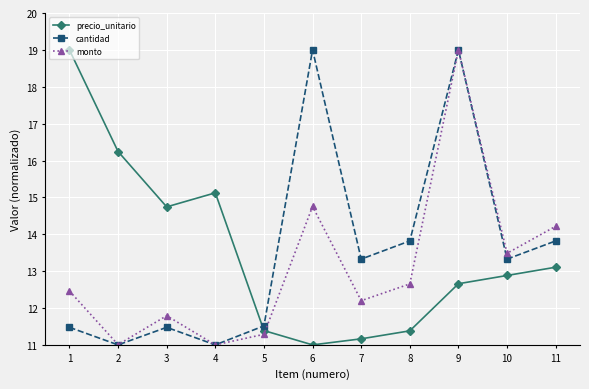

Where is the first local minimum for precio_unitario?

3